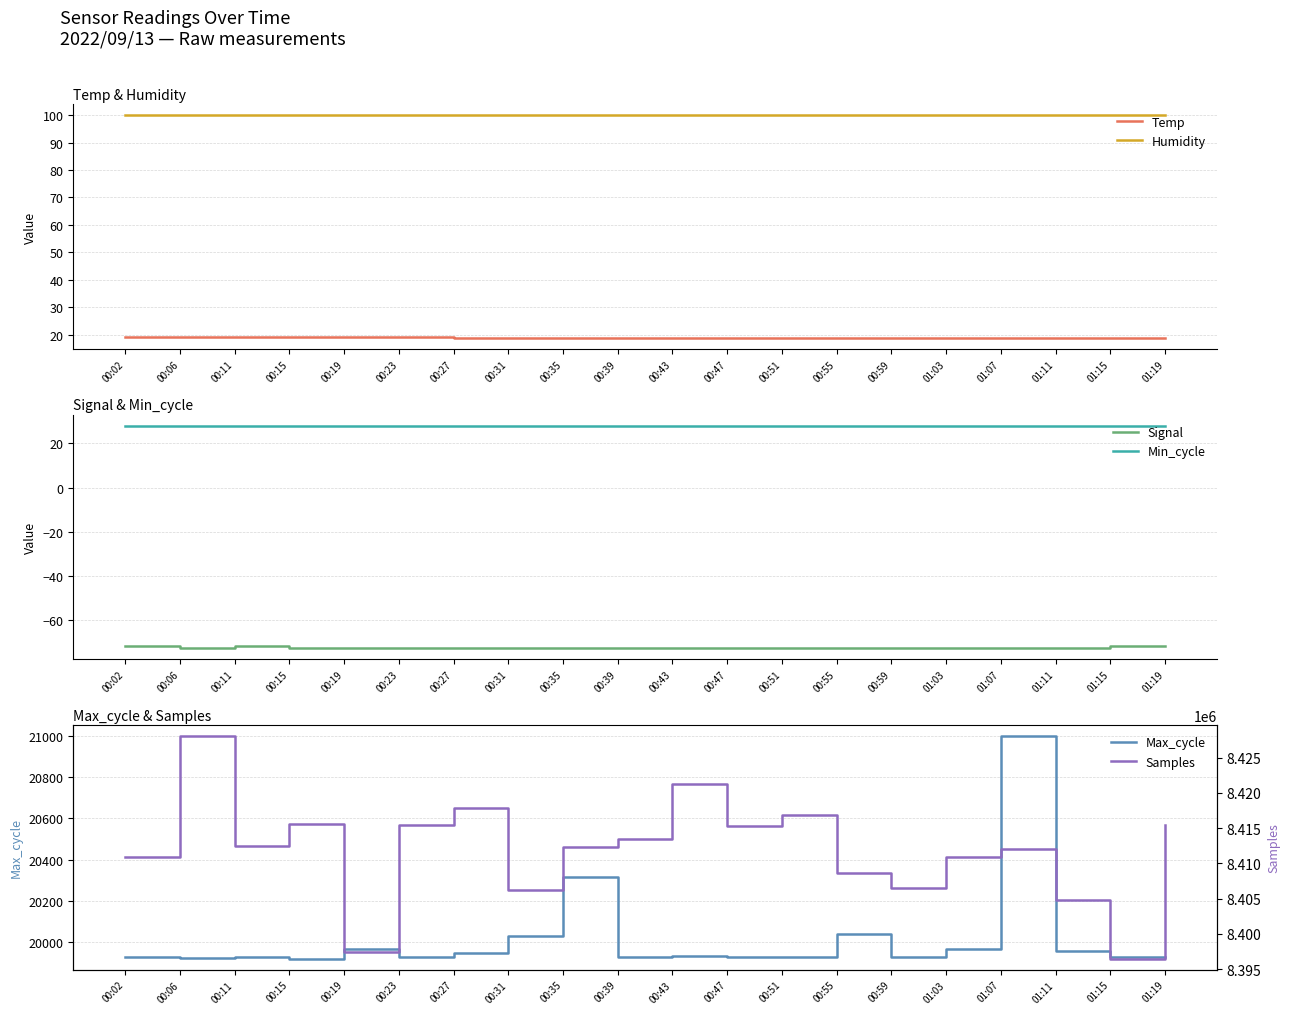

At which label does Samples reach its minimum?

01:15